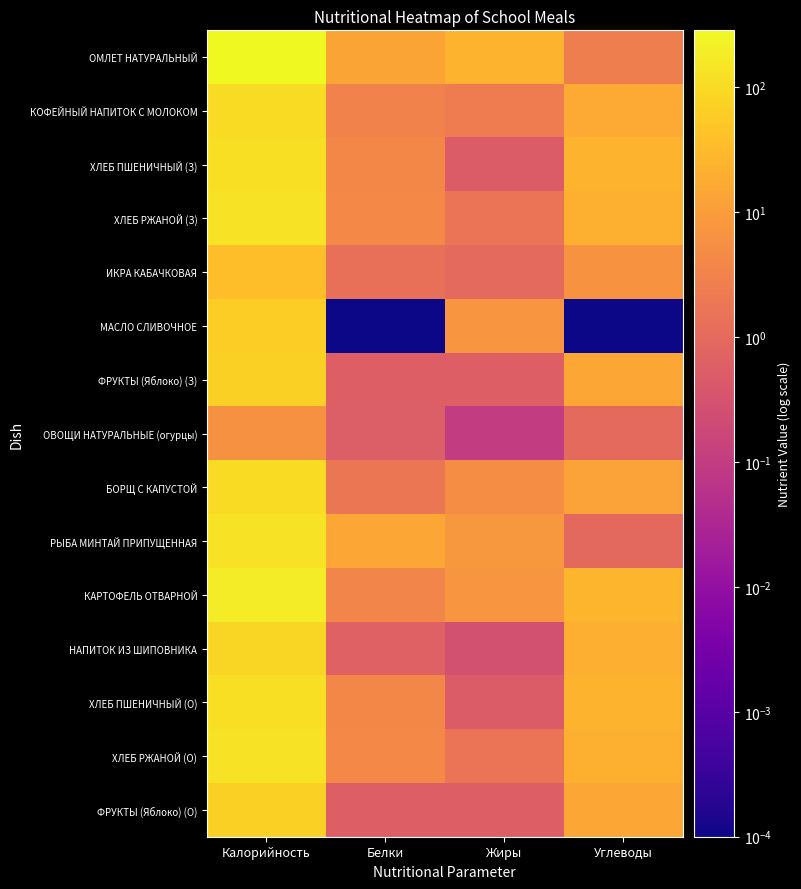

What is the greatest value displayed?

285.8